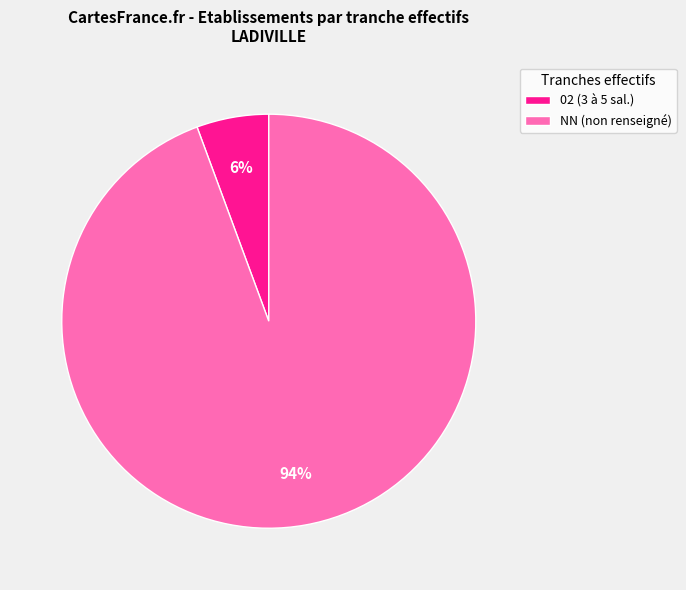

Is the sum of NN (non renseigné) and 02 (3 à 5 sal.) greater than half?

Yes